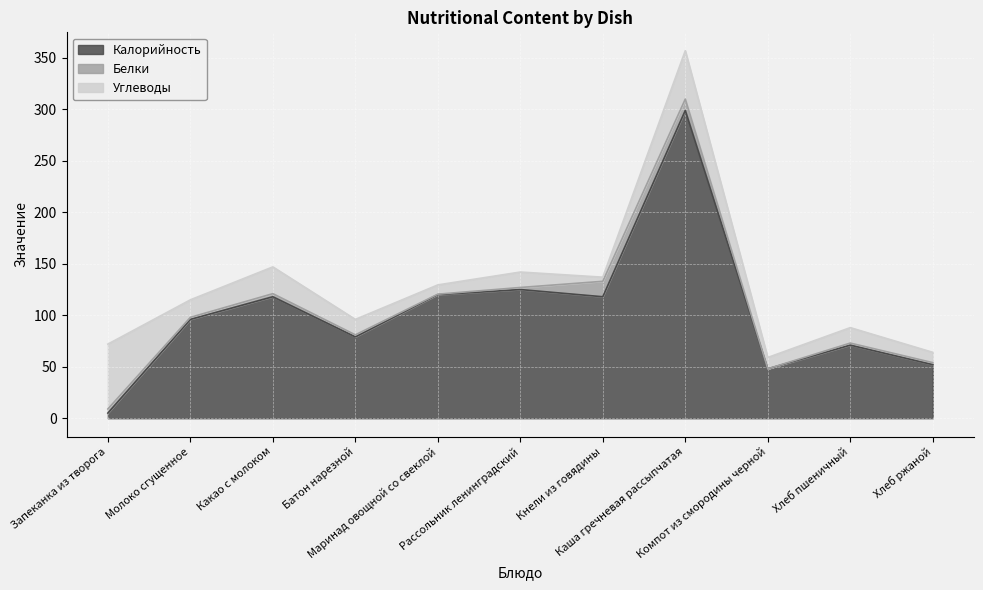

What is the maximum value for Калорийность?

299.0